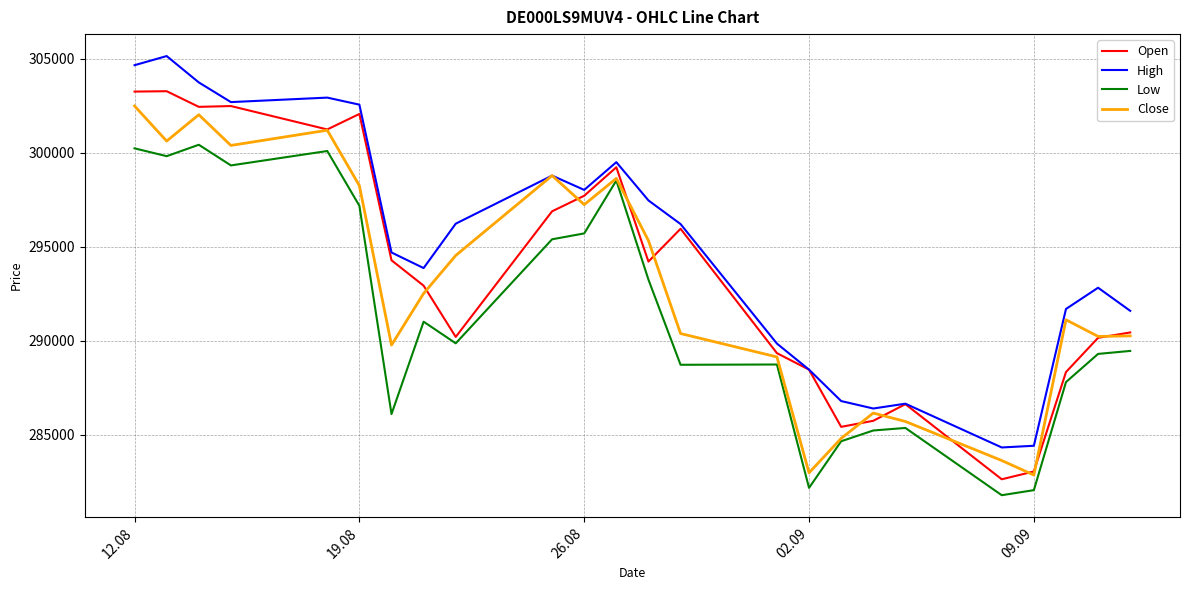

List the series in order of their overall mean, highest first.

High, Open, Close, Low